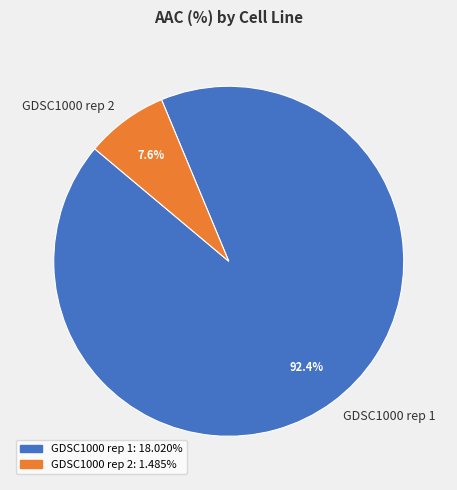

How many segments does this pie chart have?

2